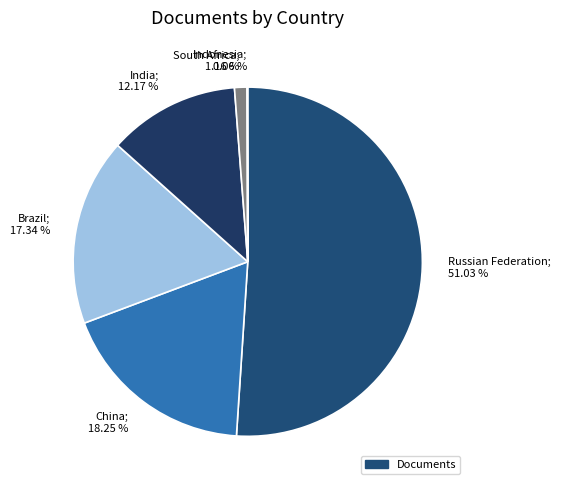

Which has a higher value, Russian Federation; 51.03 % or China; 18.25 %?

Russian Federation; 51.03 %